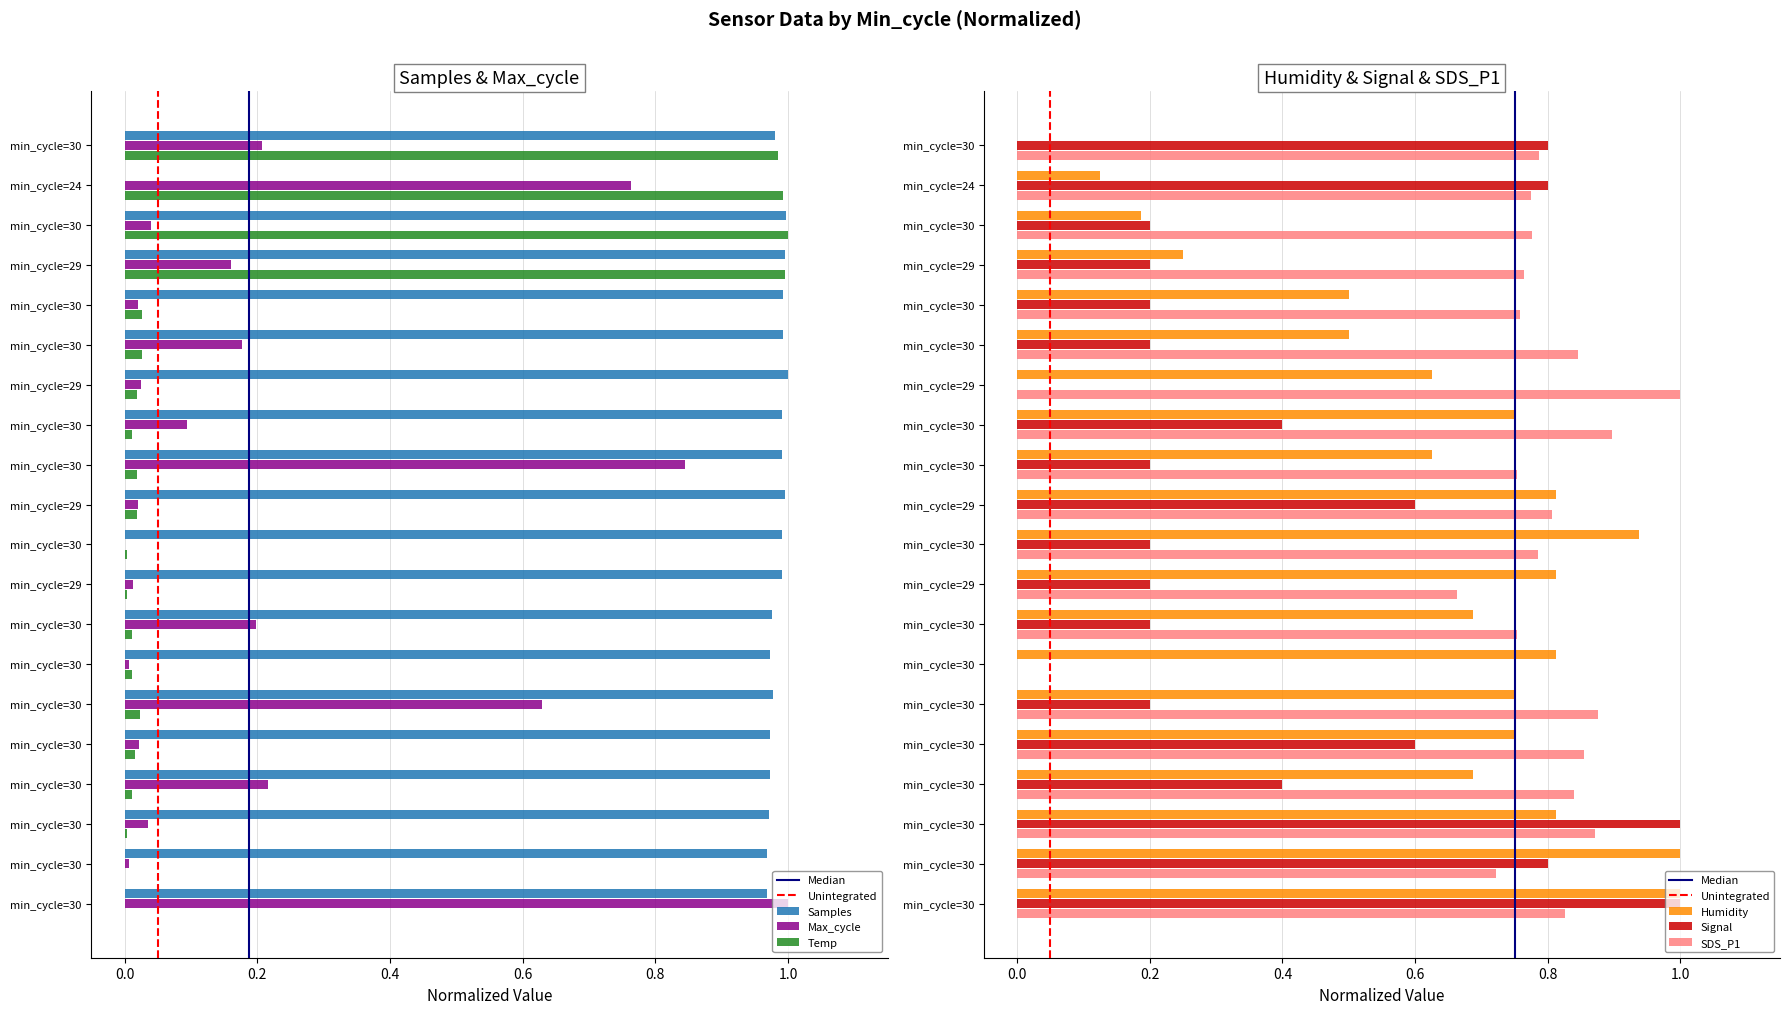

List the labels in order of Temp value, largest first.

min_cycle=30, min_cycle=29, min_cycle=24, min_cycle=30, min_cycle=30, min_cycle=30, min_cycle=30, min_cycle=29, min_cycle=30, min_cycle=29, min_cycle=30, min_cycle=30, min_cycle=30, min_cycle=30, min_cycle=30, min_cycle=30, min_cycle=29, min_cycle=30, min_cycle=30, min_cycle=30